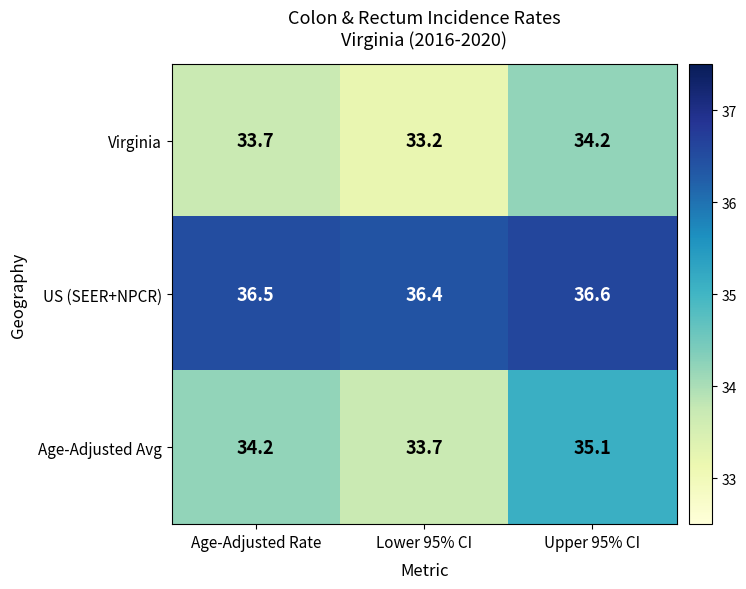

At which category is the sum across all series the highest?

Upper 95% CI